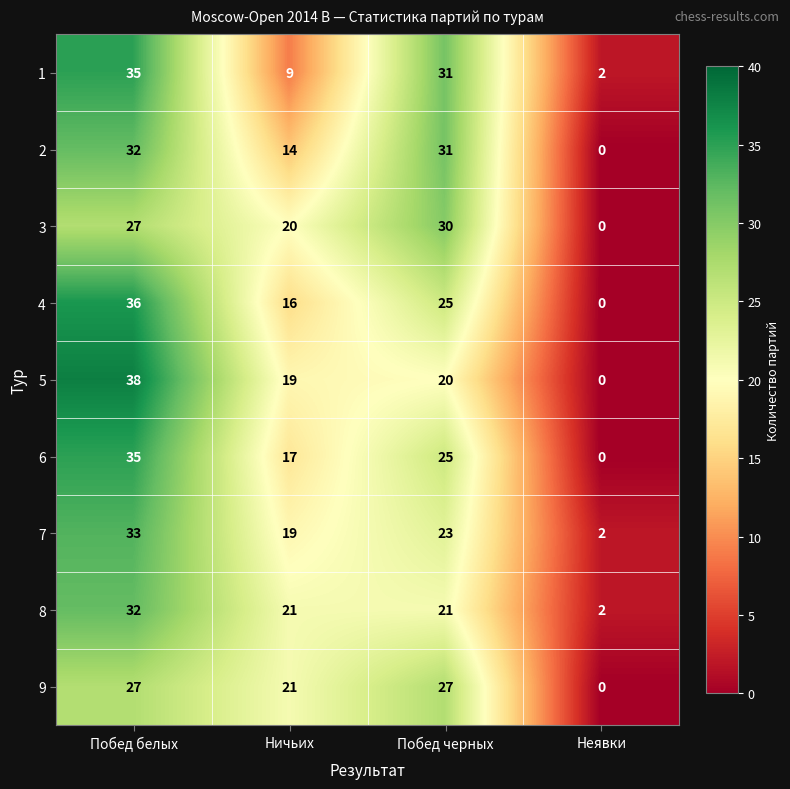

At which label does 1 reach its minimum?

Неявки